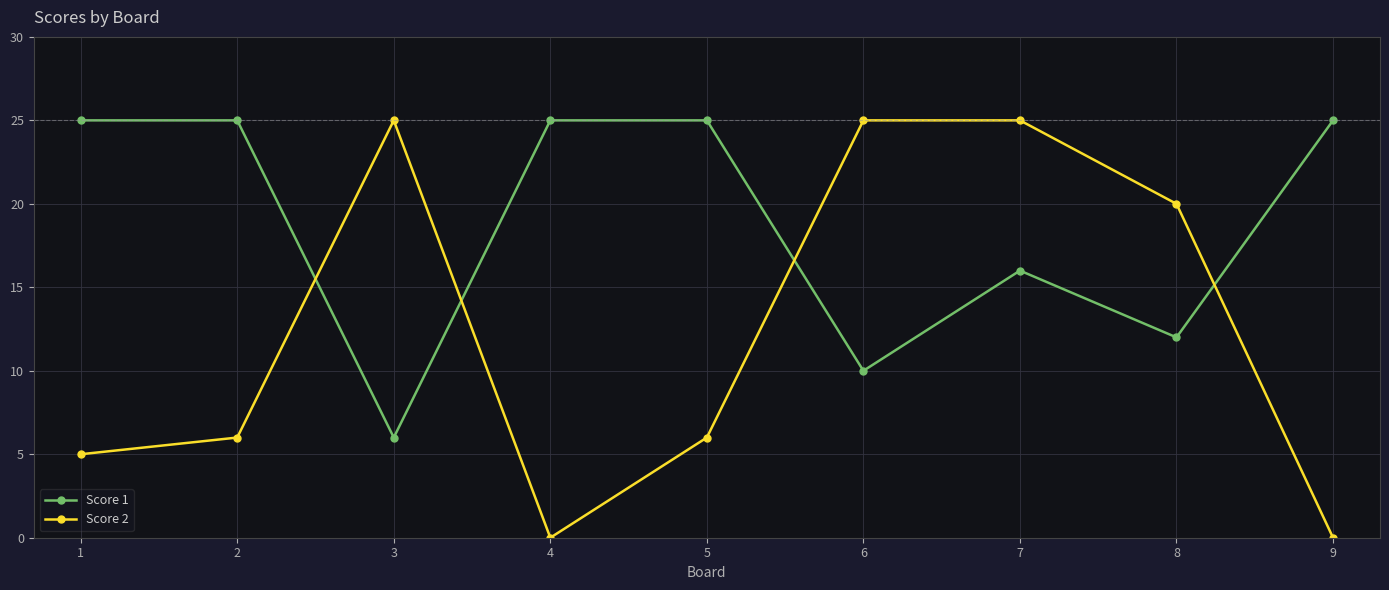

What is the difference between the highest and lowest values at 1?

20